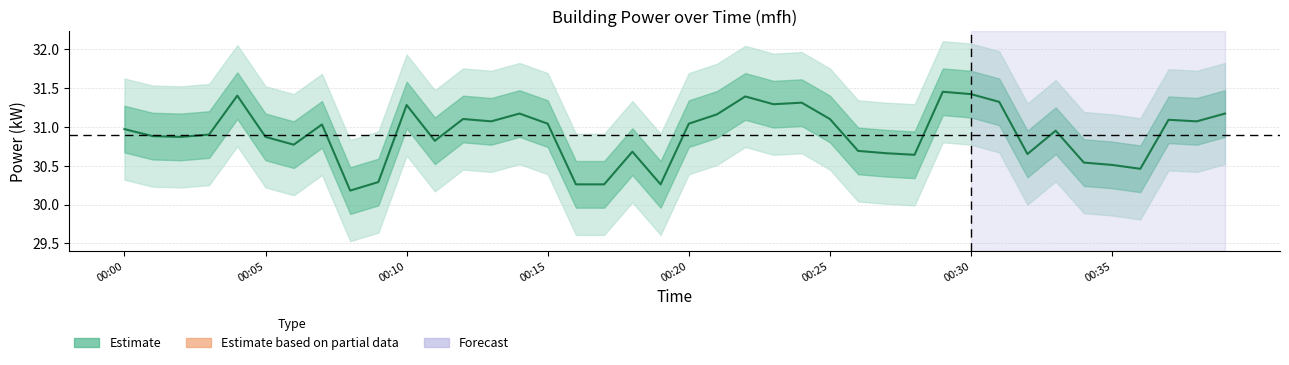

What is the greatest value displayed?

31.4